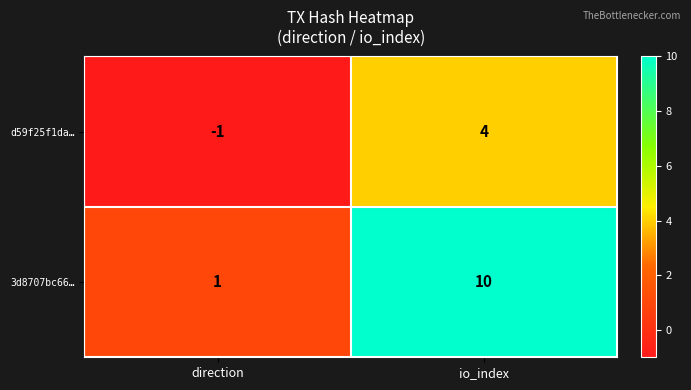

Is the value of d59f25f1da… at direction greater than the value of 3d8707bc66… at direction?

No